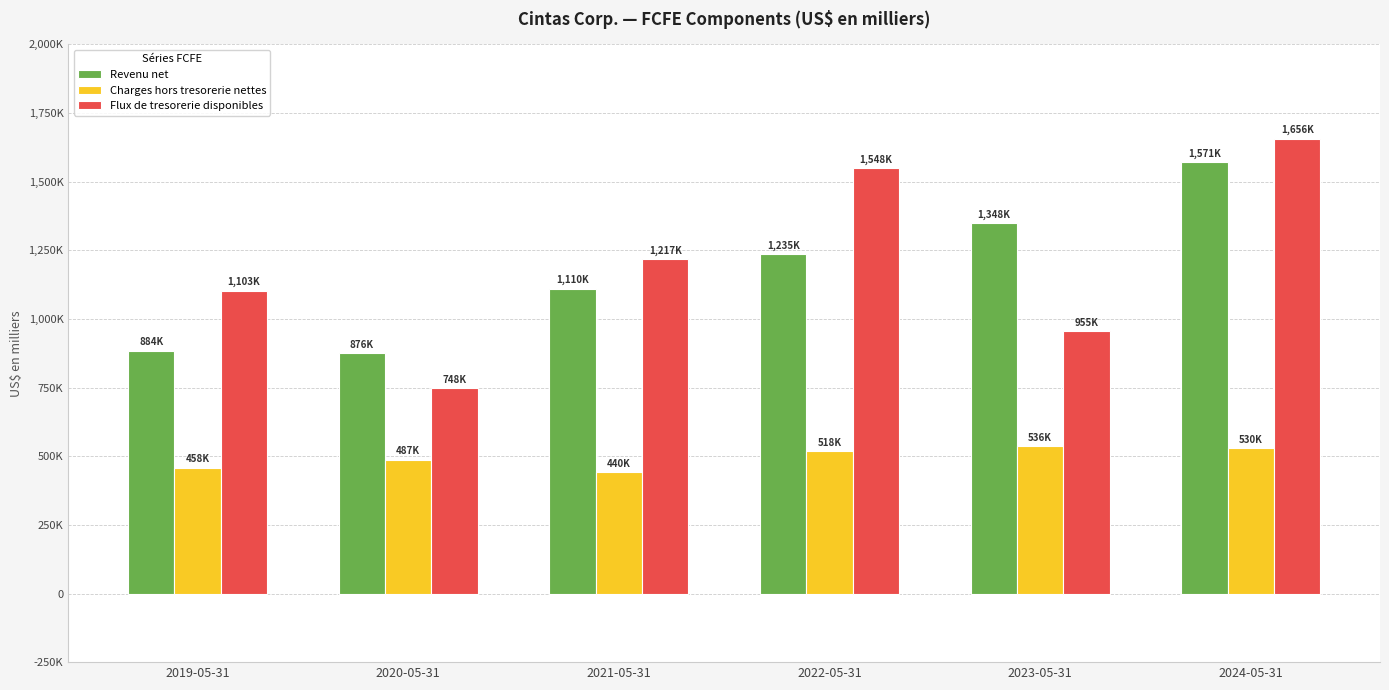

Reading left to right, transcribe all the data shown in this chart.

Revenu net: 2019-05-31=884981	2020-05-31=876037	2021-05-31=1110968	2022-05-31=1235757	2023-05-31=1348010	2024-05-31=1571592
Charges hors tresorerie nettes: 2019-05-31=458438	2020-05-31=487456	2021-05-31=440828	2022-05-31=518839	2023-05-31=536016	2024-05-31=530458
Flux de tresorerie disponibles: 2019-05-31=1103643	2020-05-31=748694	2021-05-31=1217270	2022-05-31=1548659	2023-05-31=955505	2024-05-31=1656862